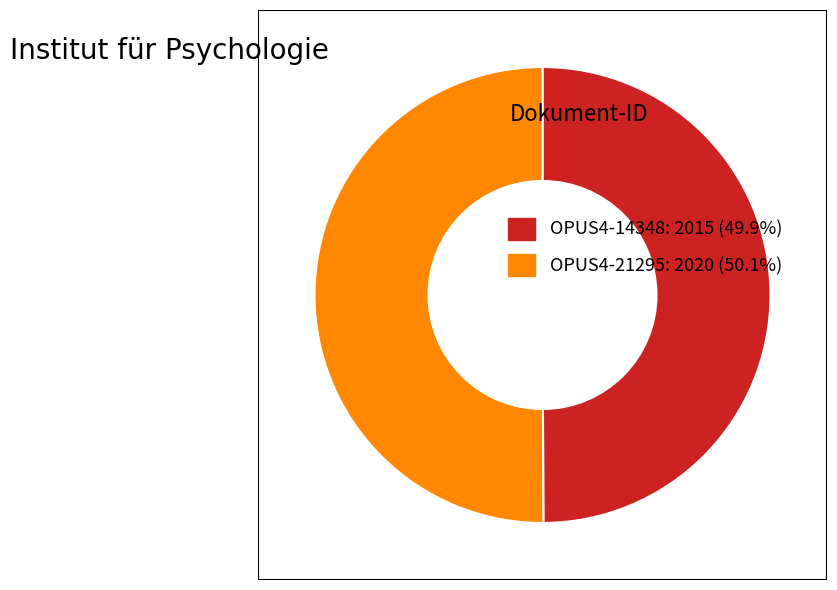

How many segments does this pie chart have?

2